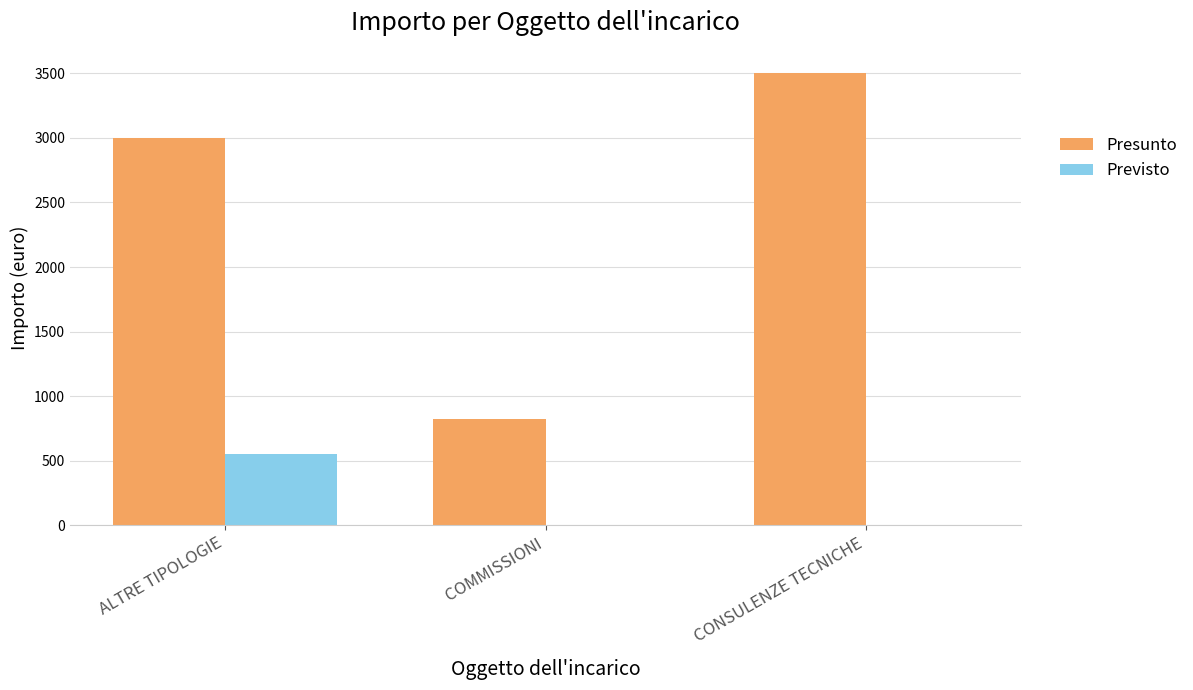

What is the sum of the Previsto values at ALTRE TIPOLOGIE and CONSULENZE TECNICHE?

550.0